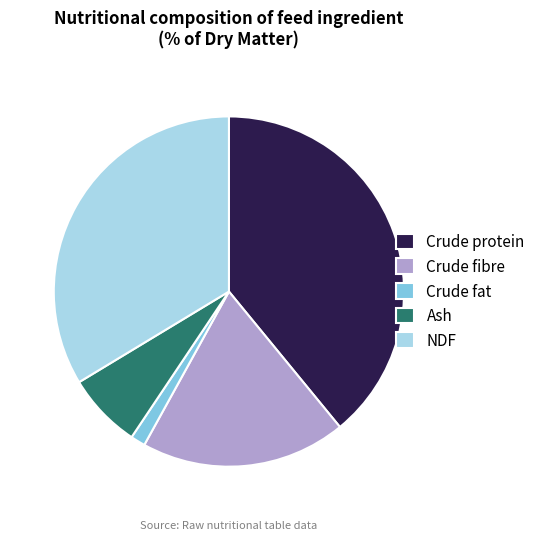

How many segments does this pie chart have?

5